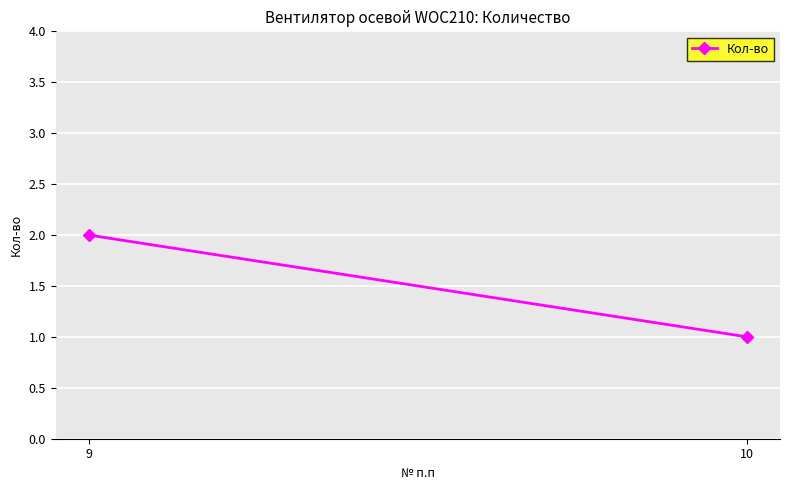

The chart shows a value of 1 at 10. True or false?

True